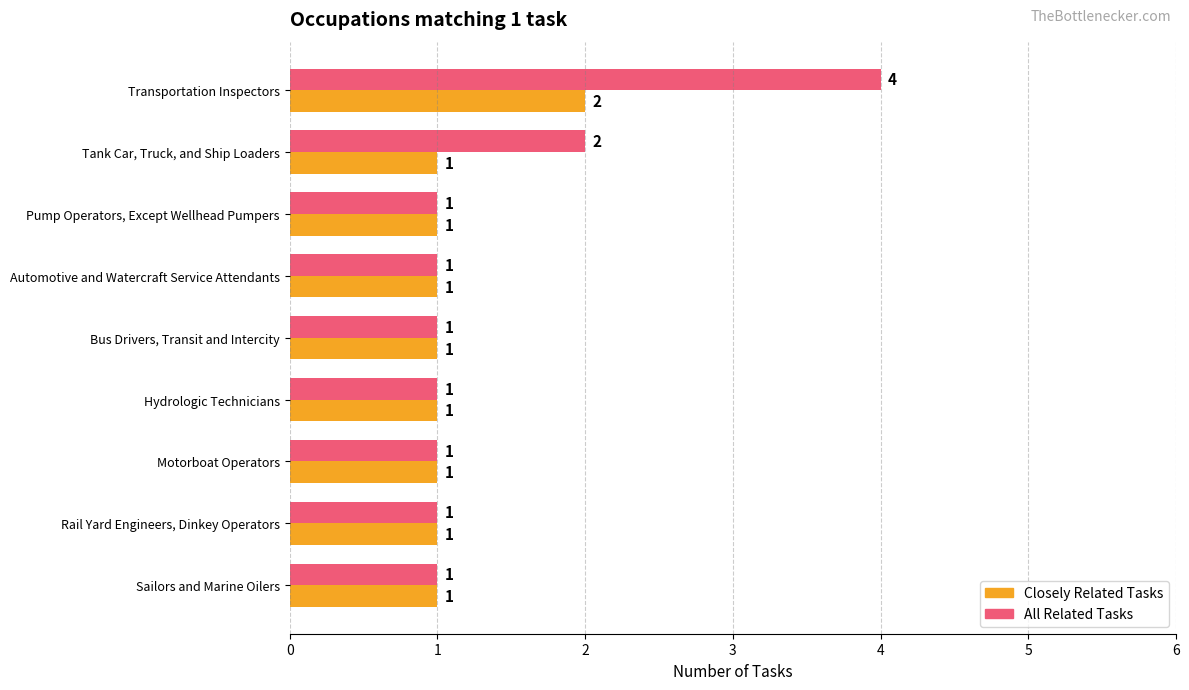

What is the sum of all All Related Tasks values?

13